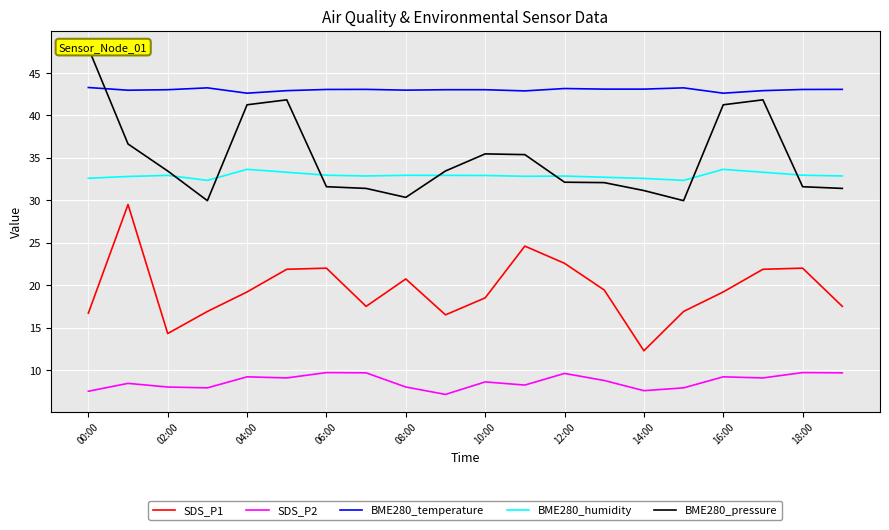

The value of BME280_temperature at 12:00 is 19.0. True or false?

False